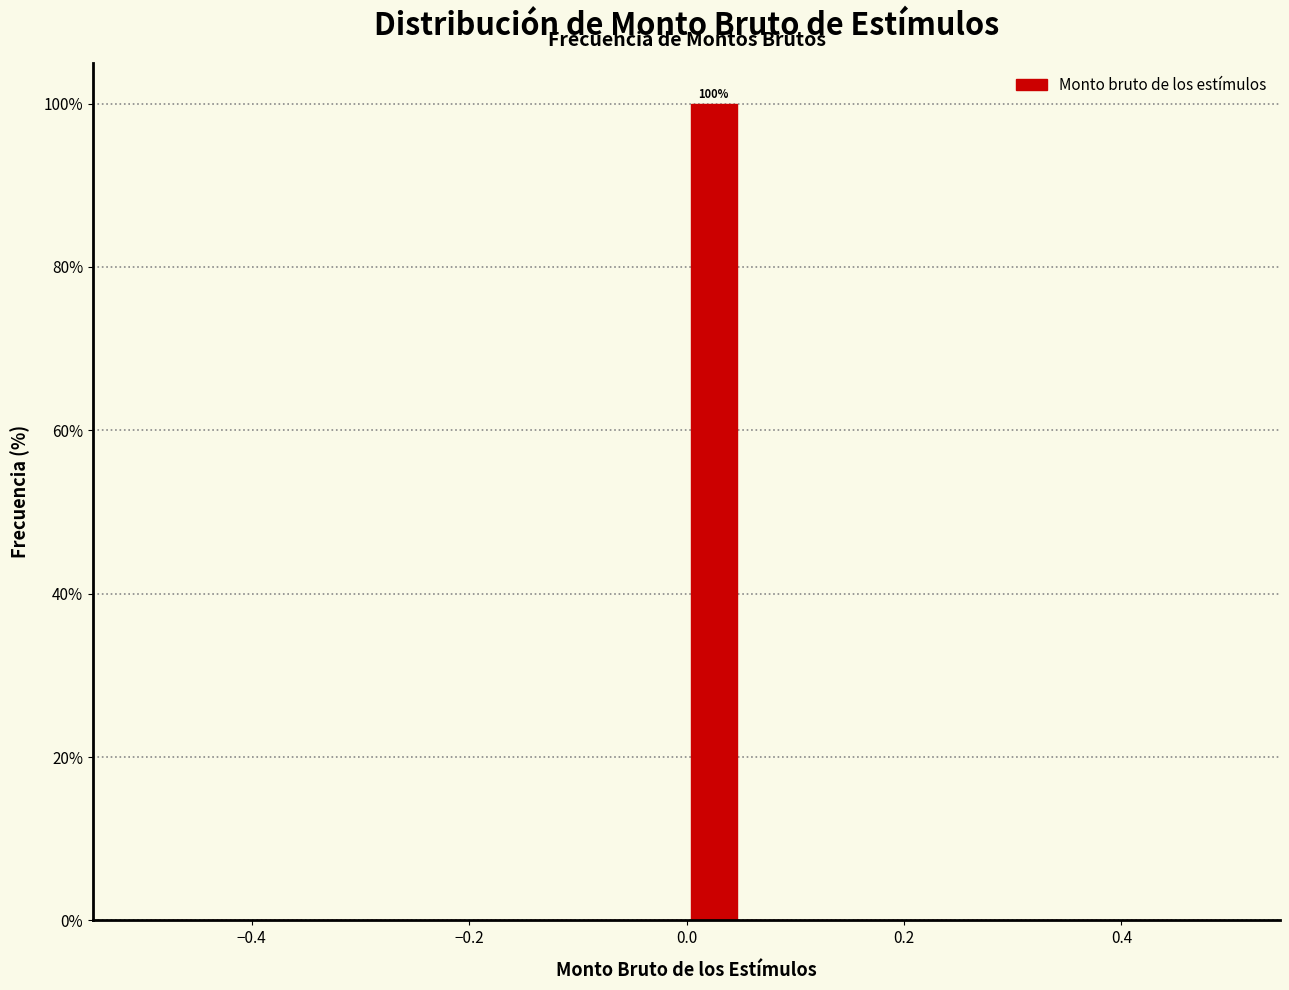

Around what value on the x-axis is the tallest bar? Give the approximate position of its centre, as read against the axis.

0.02